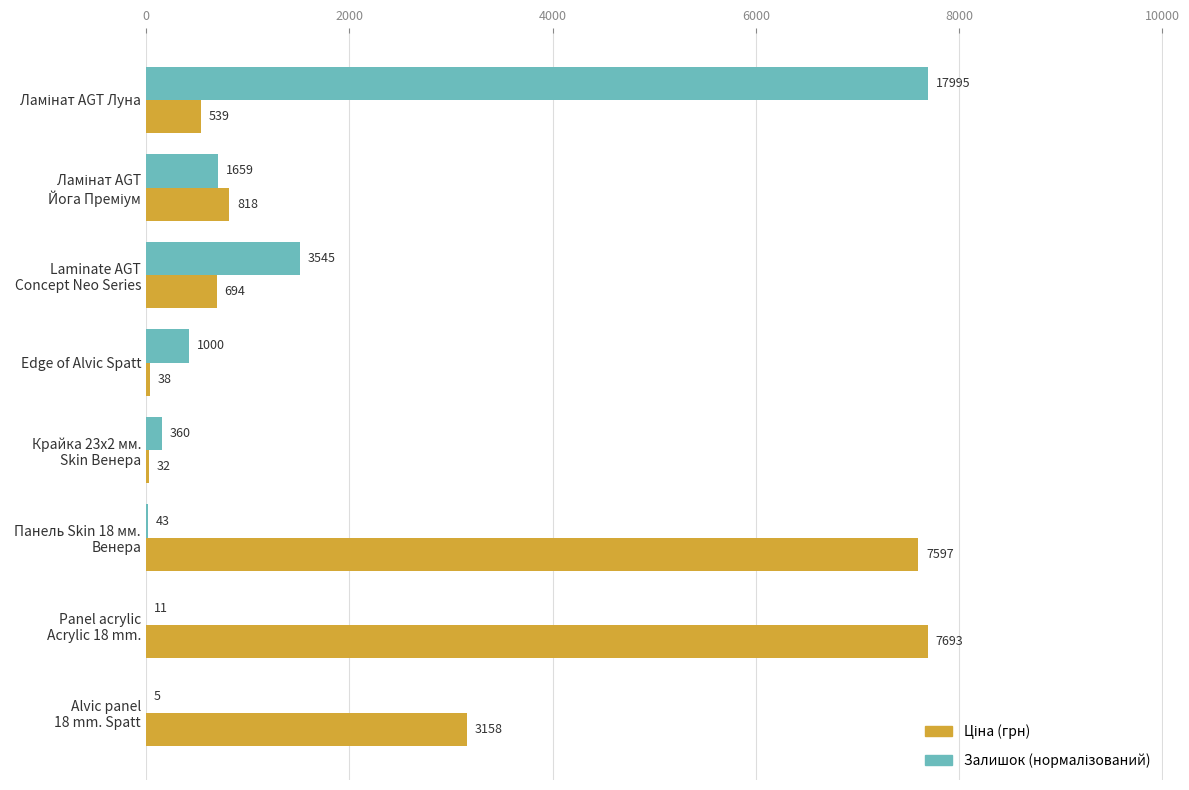

How many data points in Ціна (грн) are less than 818?

4